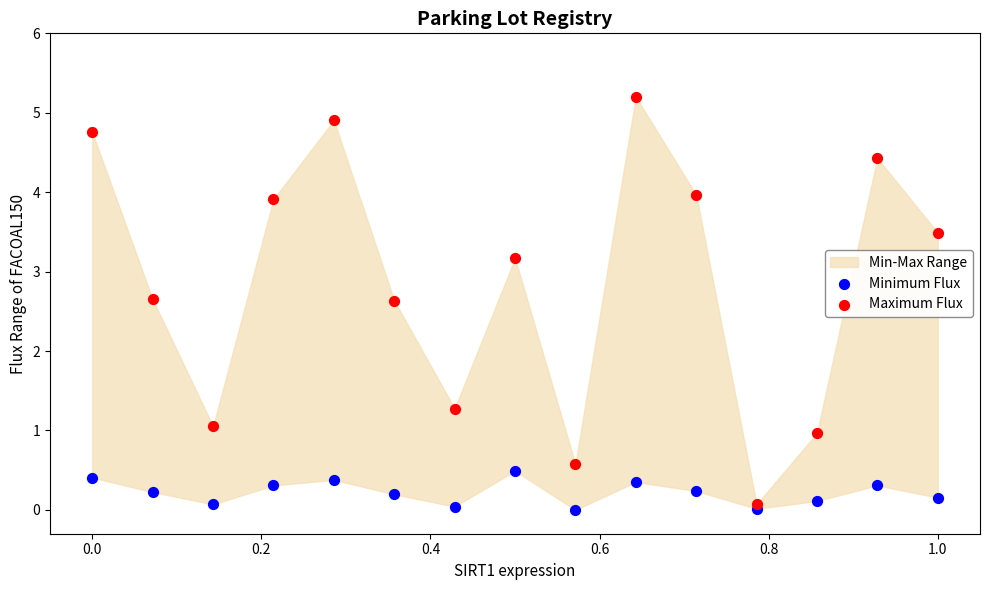

Which series reaches the minimum Y coordinate?

Minimum Flux